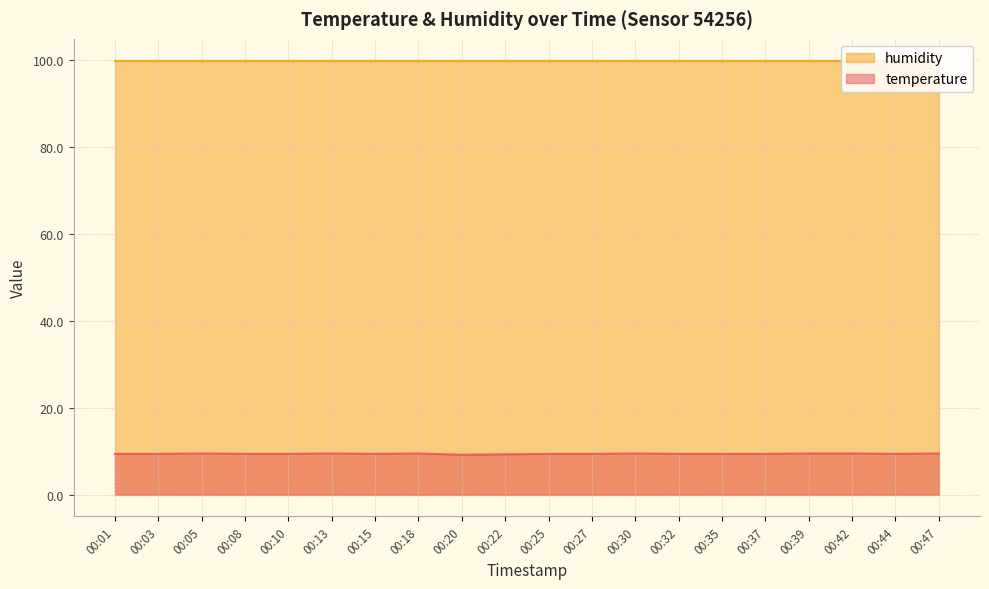

Reading left to right, extract all data points from this chart.

00:01=9.4	00:03=9.4	00:05=9.5	00:08=9.4	00:10=9.4	00:13=9.5	00:15=9.4	00:18=9.5	00:20=9.2	00:22=9.3	00:25=9.4	00:27=9.4	00:30=9.5	00:32=9.4	00:35=9.4	00:37=9.4	00:39=9.5	00:42=9.5	00:44=9.4	00:47=9.5